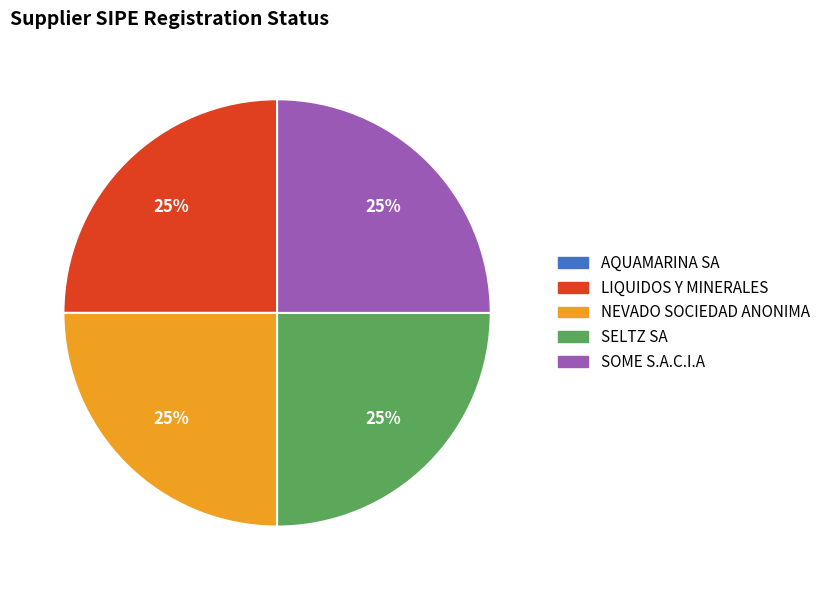

Does LIQUIDOS Y MINERALES represent more than half of the total?

No